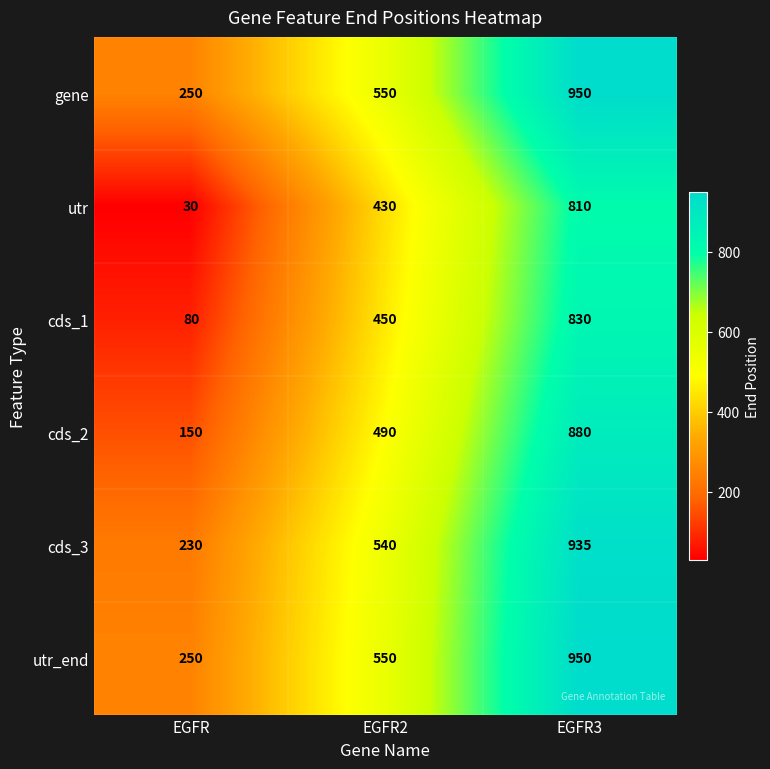

What is the difference between the second highest and minimum values in the cds_3 series?

310